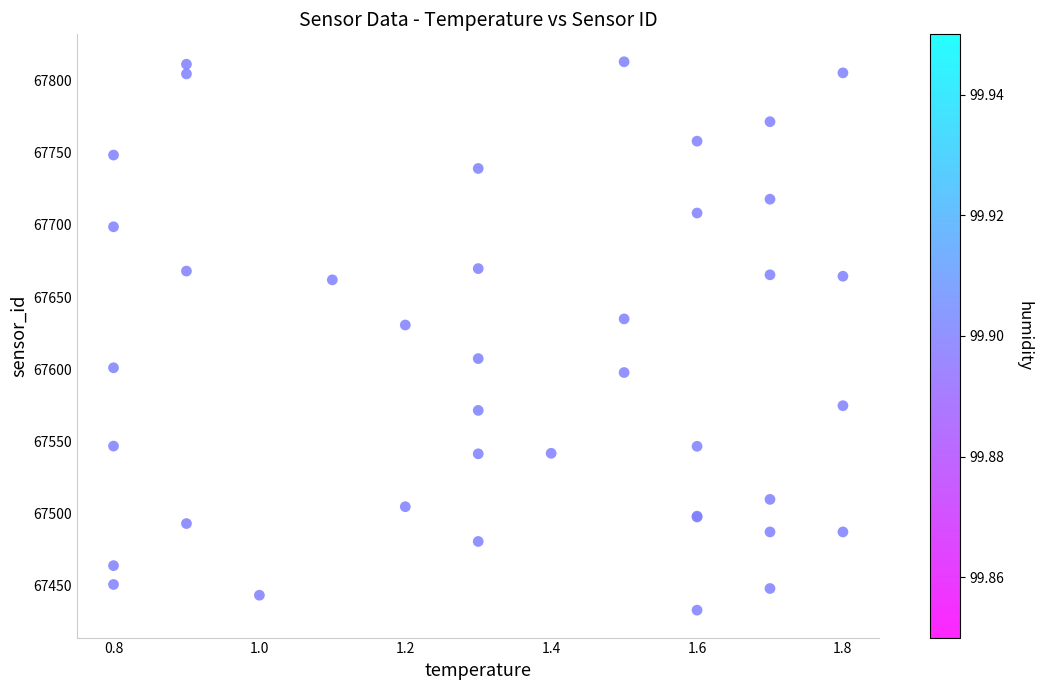

What Y value in the scatter plot is closest to 67623?

67630.7